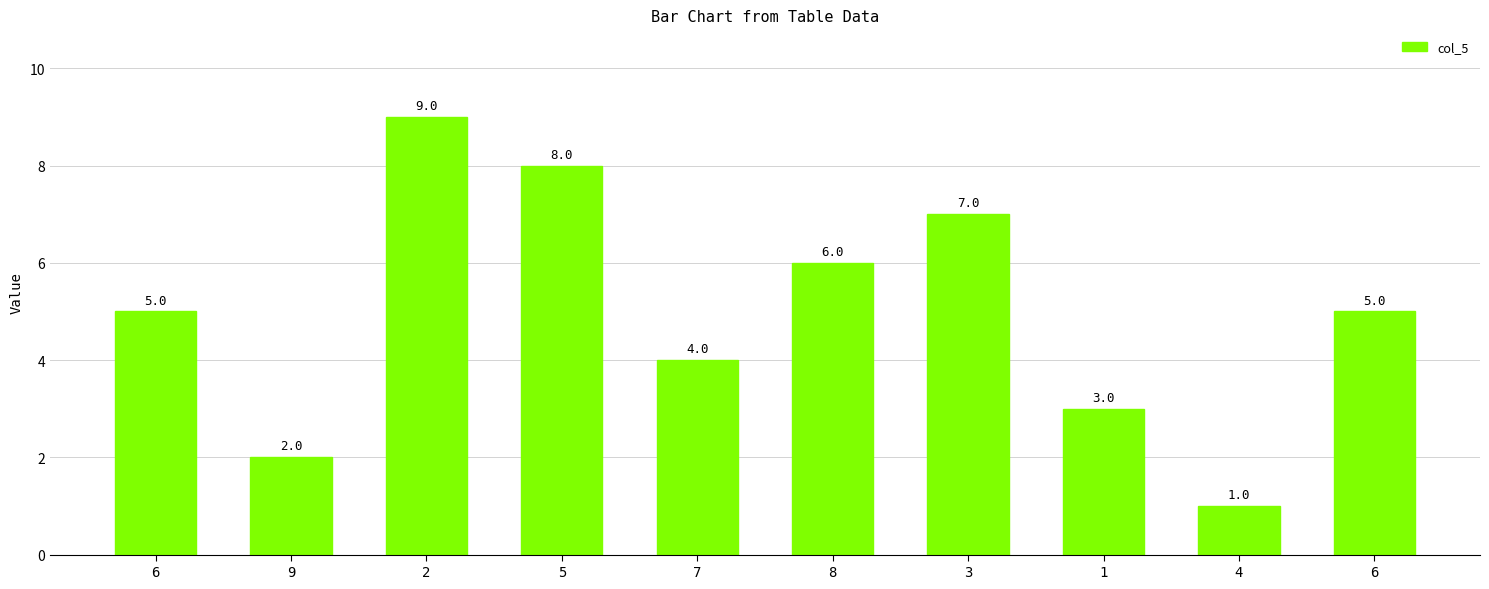

Which label corresponds to the smallest value in the chart?

4